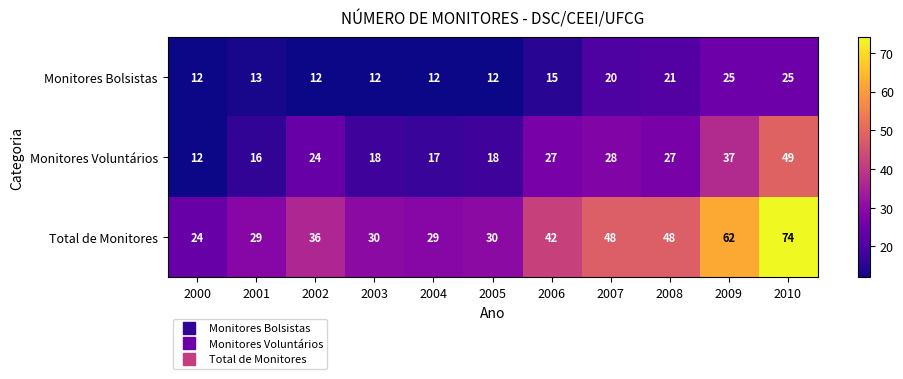

Which series has the widest spread of values?

Total de Monitores